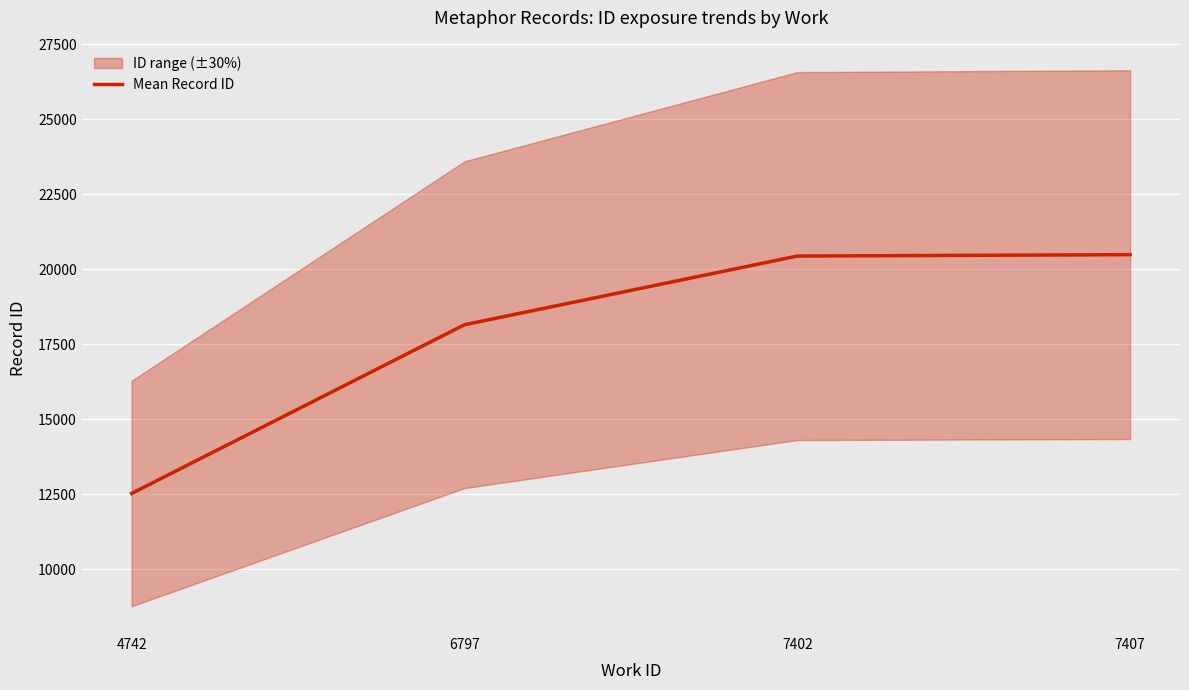

What is the sum of all values?

71600.5